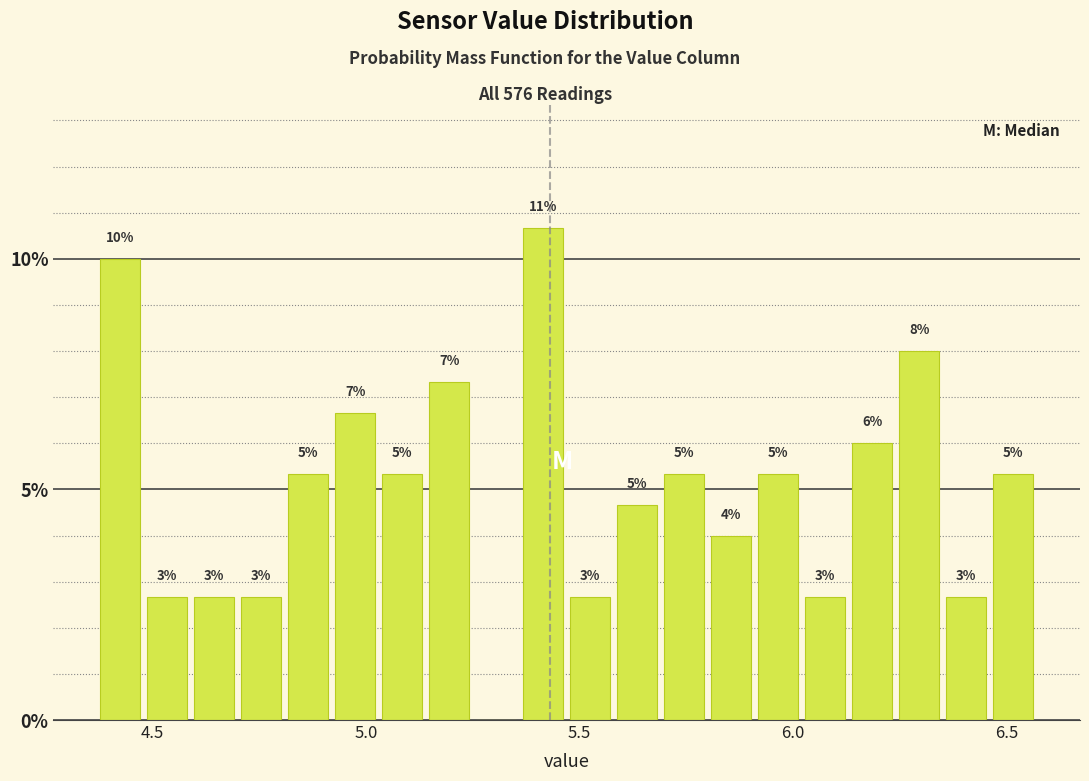

Around what value on the x-axis is the tallest bar? Give the approximate position of its centre, as read against the axis.

5.40